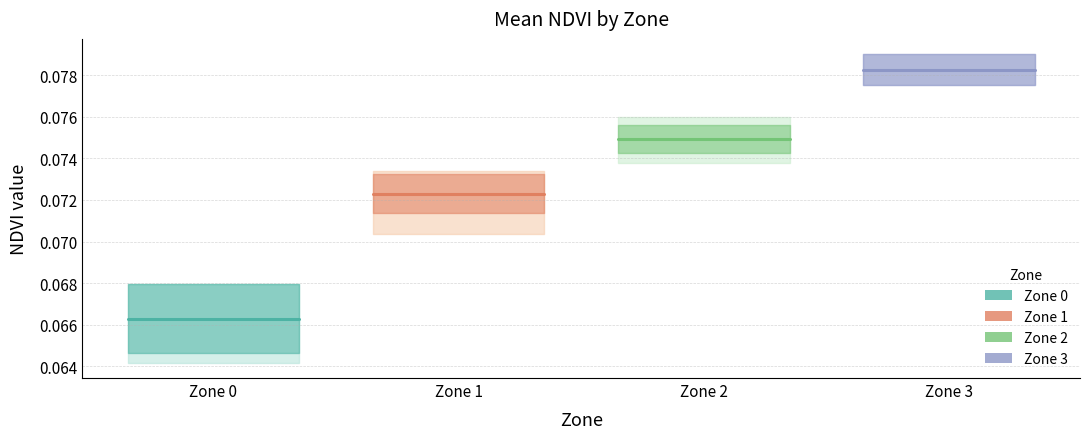

Is the value of Zone 3 mean at Zone 1 greater than the value of Zone 0 mean at Zone 0?

Yes